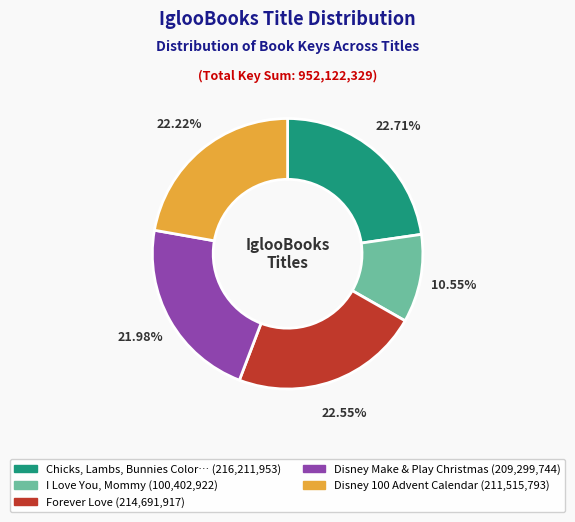

To the nearest percent, what is the difference between the largest and smallest slice percentages?

12%